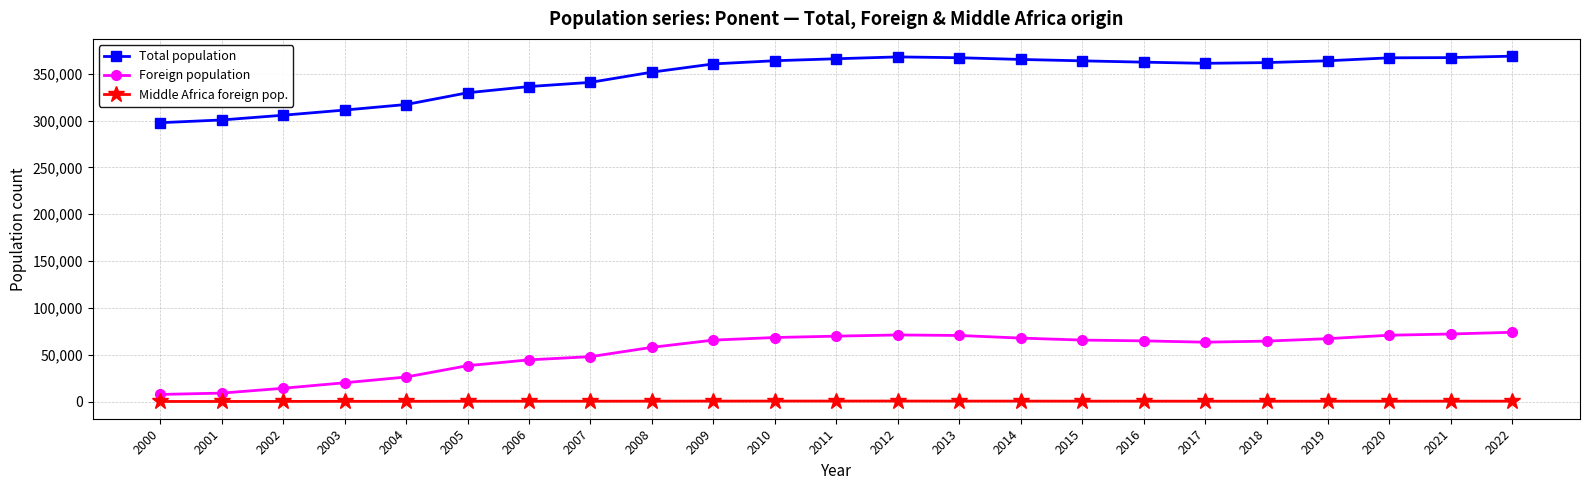

What is the average value of the Foreign population series?

53203